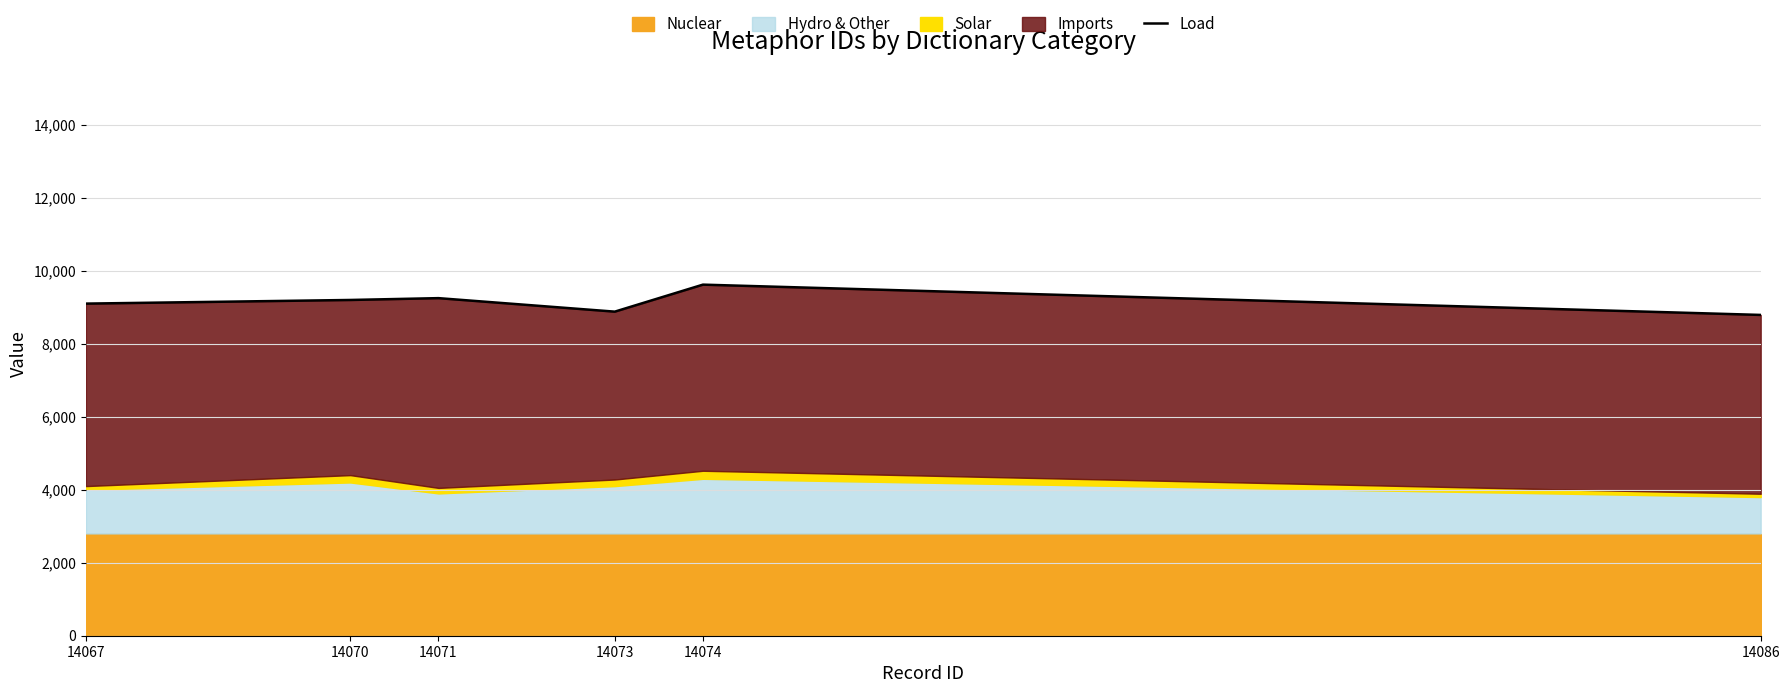

How many interior local valleys (lower than both neighbors) does the data have?

1